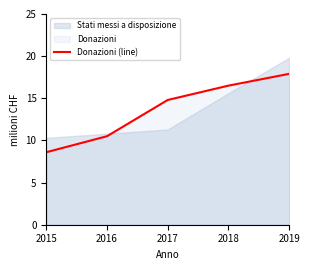

Reading left to right, list all the values displayed in this chart.

8.6	10.5	14.8	16.5	17.9